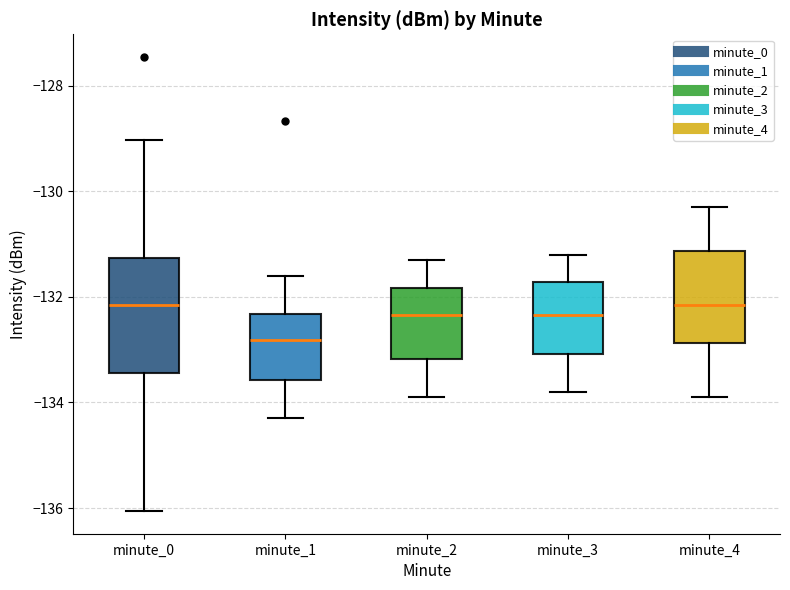

Reading left to right, read every box against the y-axis: the position of its median line, the range the box covers, and the ends of its whiskers. The values are not printed on the chart, so give them approximately, as read against the axis.

minute_0: median -132.2, box -133.4 to -131.2, whiskers -136.0 to -129.0
minute_1: median -132.8, box -133.6 to -132.4, whiskers -134.2 to -131.6
minute_2: median -132.4, box -133.2 to -131.8, whiskers -133.8 to -131.2
minute_3: median -132.4, box -133.0 to -131.8, whiskers -133.8 to -131.2
minute_4: median -132.2, box -132.8 to -131.2, whiskers -133.8 to -130.2